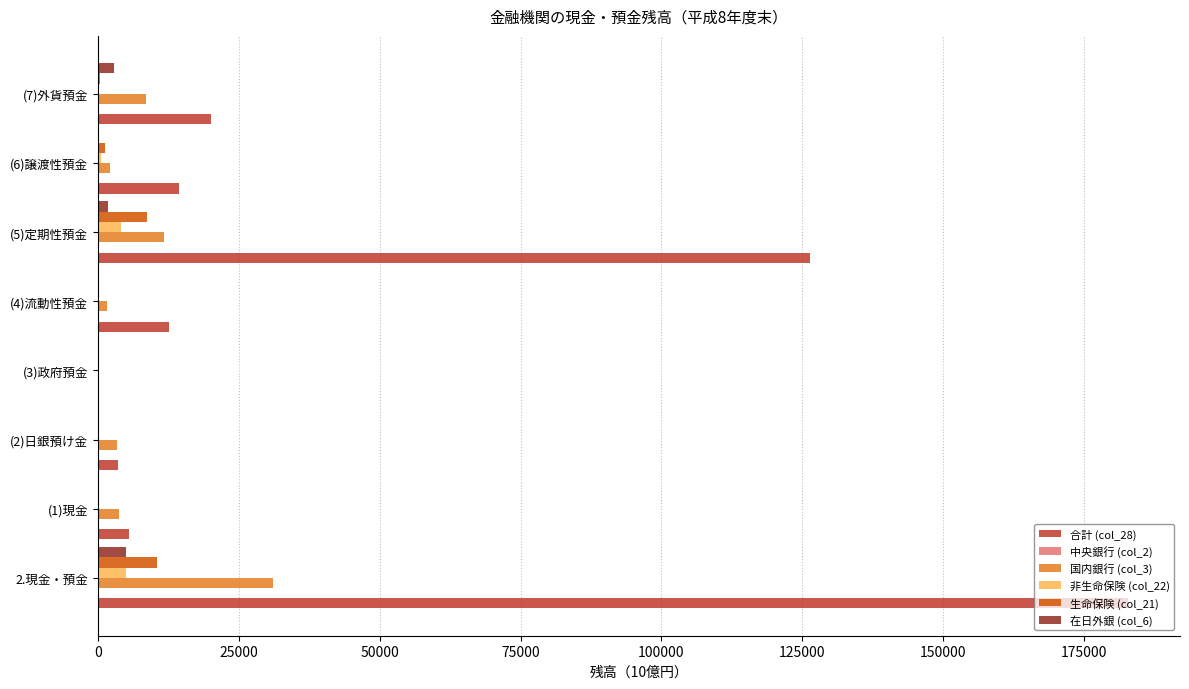

At which category is the sum across all series the highest?

2.現金・預金